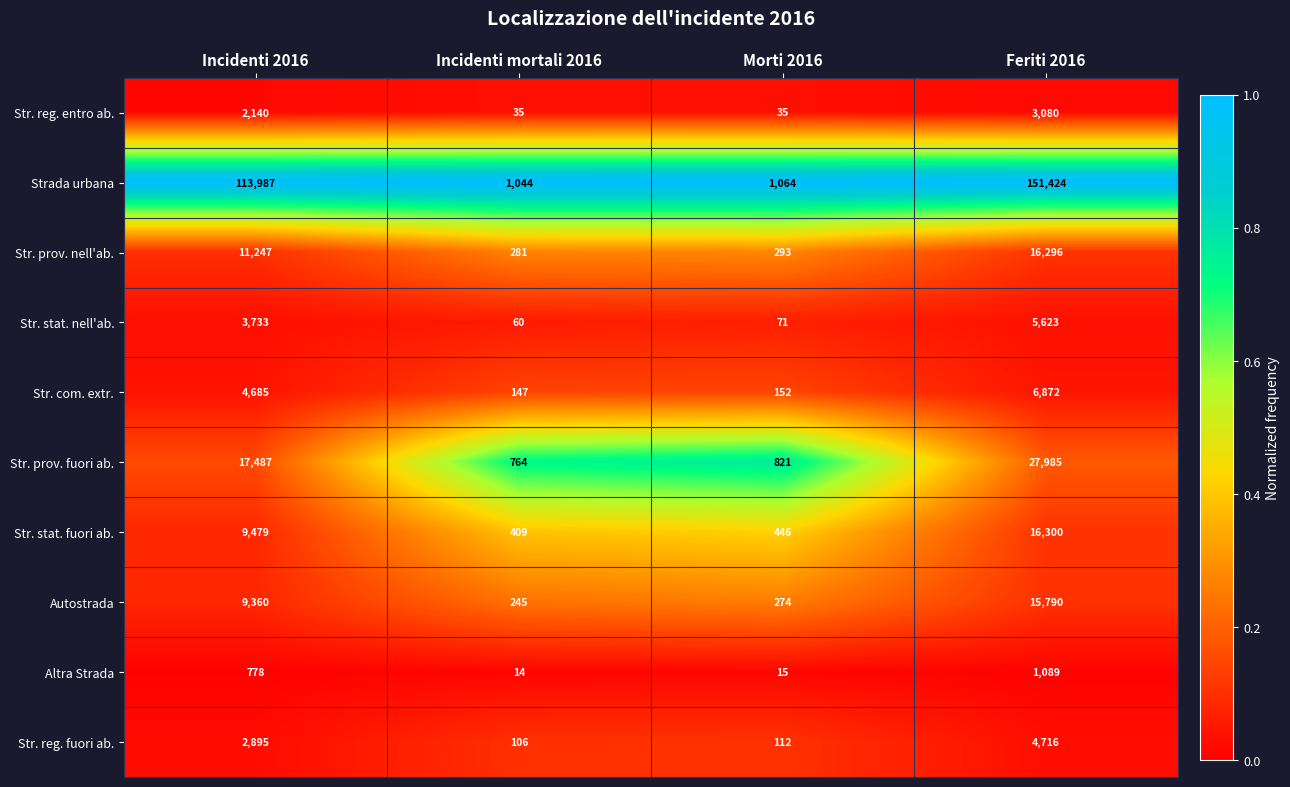

Where is Str. stat. nell'ab. nearest to the value 2841?

Incidenti 2016